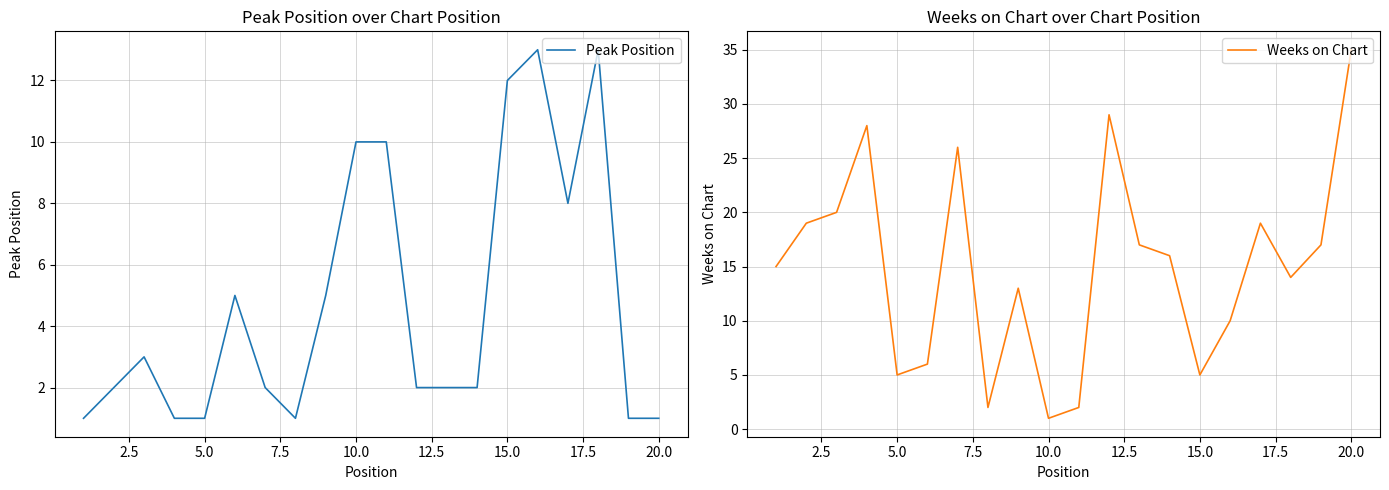

How many data points does each series have?

20